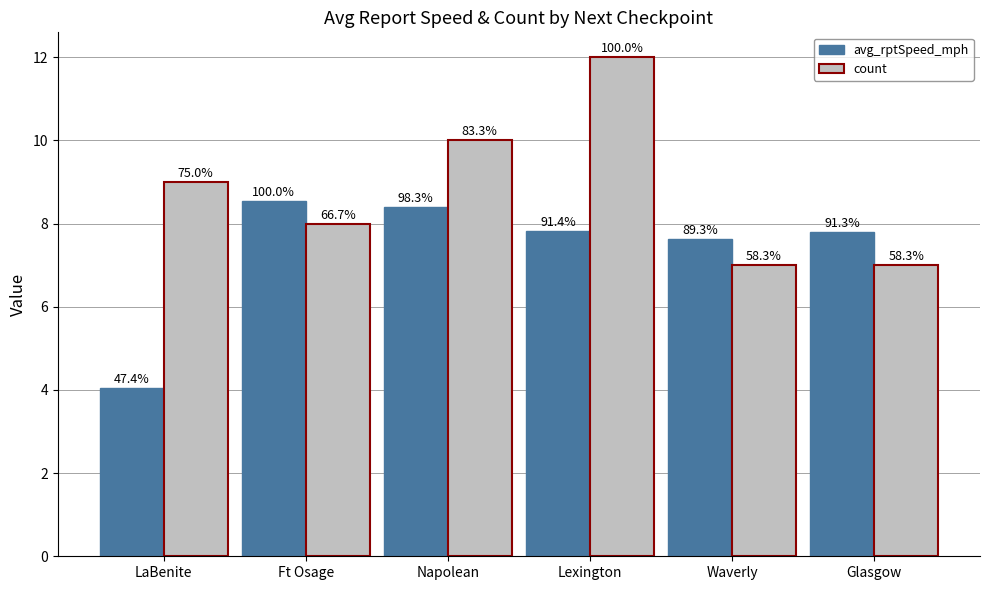

Is the value of count at Napolean greater than the value of avg_rptSpeed_mph at Glasgow?

Yes